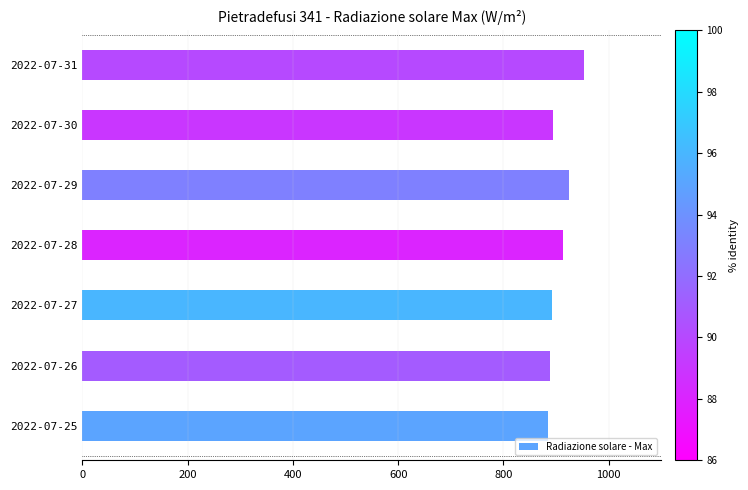

What is the greatest value displayed?

952.5